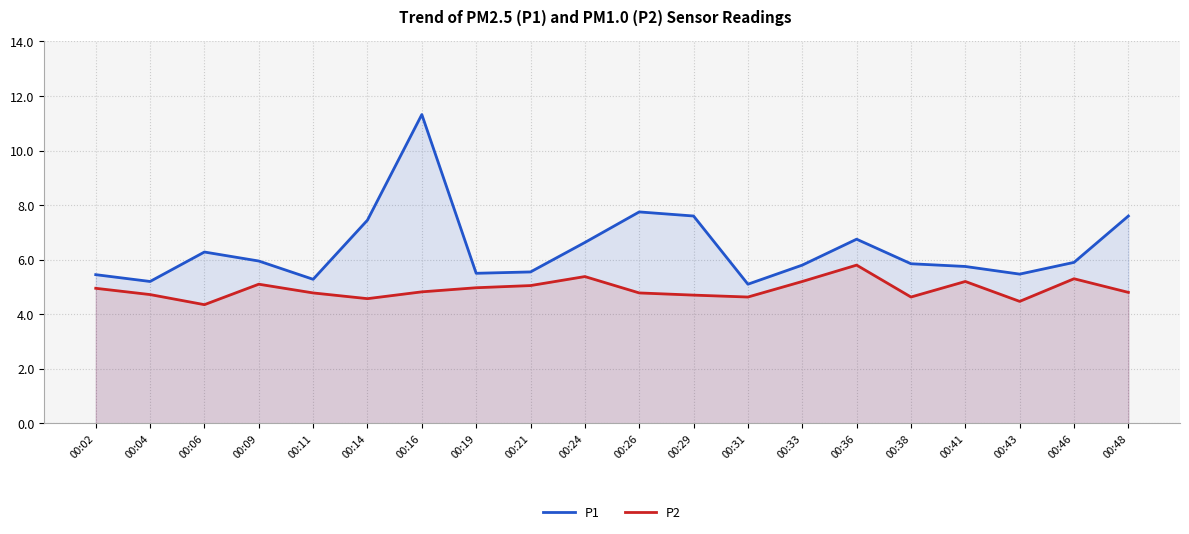

True or false: P2 and P1 cross at least once.

False